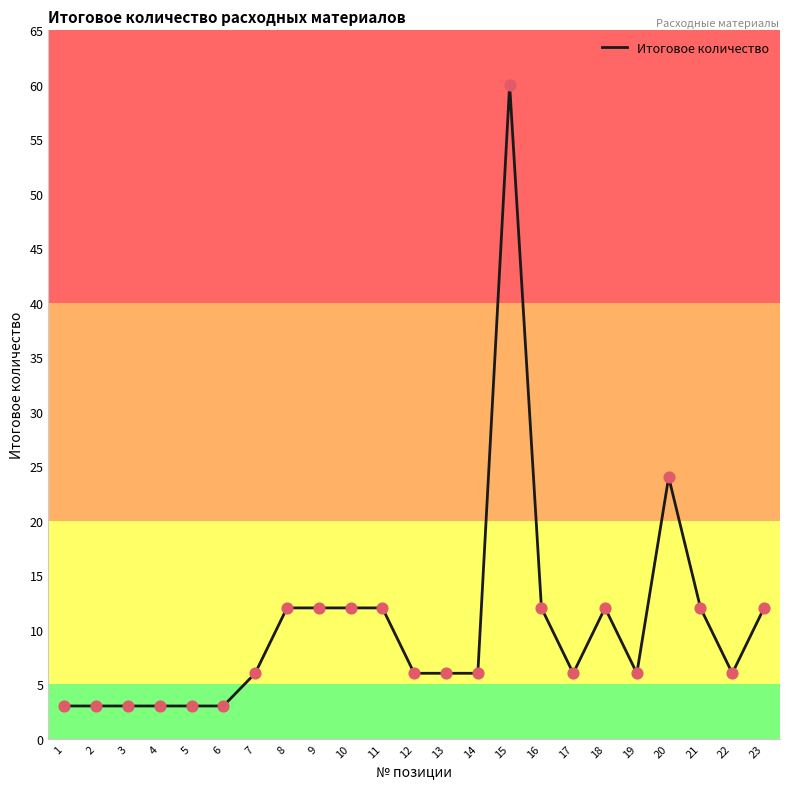

What is the change in value from 13 to 15?

+54